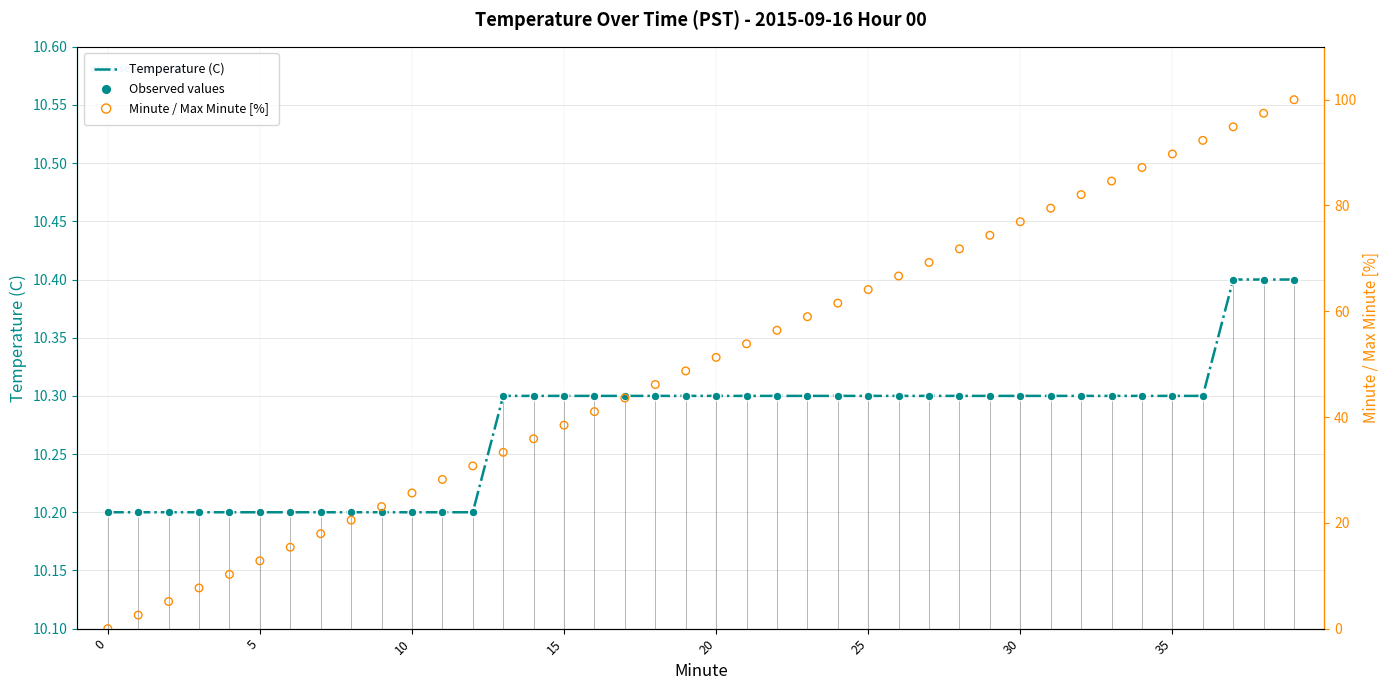

At how many categories does at least one series exceed 74?

11